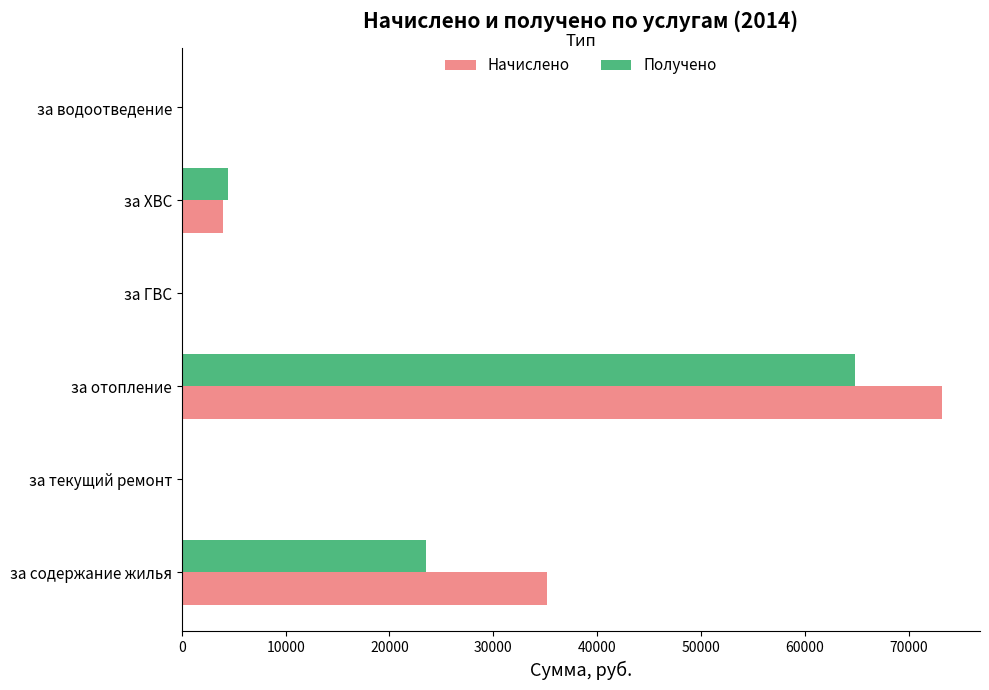

The Получено series shows 0.0 at за водоотведение. True or false?

True